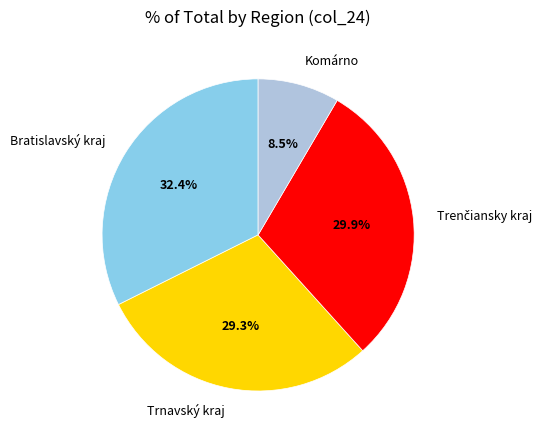

What percentage is the Trnavský kraj slice, to the nearest percent?

29%